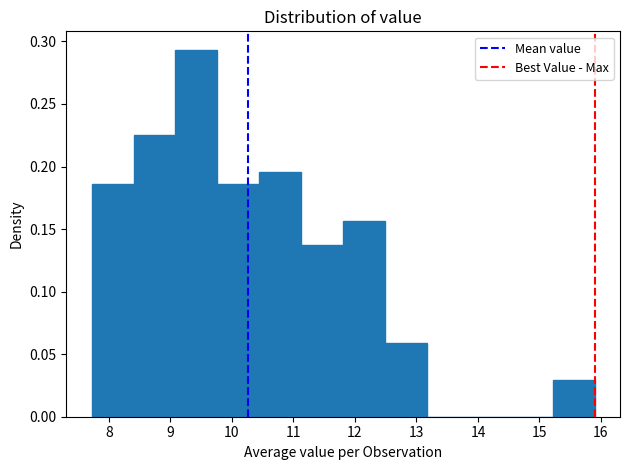

Reading left to right, list every bar in this chart as the range it spans on the x-axis followed by its height. Neither the bar edges nor the heights are printed on the chart, so give them approximately, as read against the axes.

7.7 to 8.4: 0.185
8.4 to 9.1: 0.225
9.1 to 9.8: 0.295
9.8 to 10.4: 0.185
10.4 to 11.1: 0.195
11.1 to 11.8: 0.135
11.8 to 12.5: 0.155
12.5 to 13.2: 0.060
13.2 to 13.9: 0
13.9 to 14.5: 0
14.5 to 15.2: 0
15.2 to 15.9: 0.030